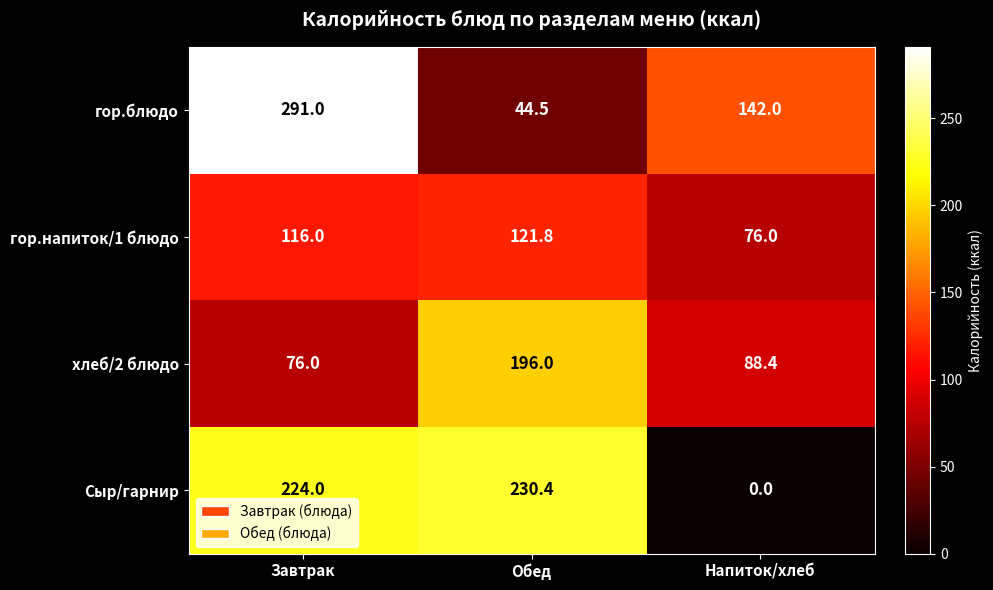

Between Обед and Напиток/хлеб, which series saw the biggest shift?

Сыр/гарнир